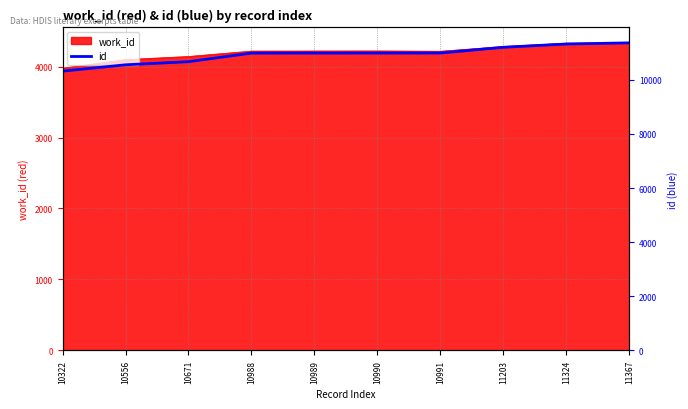

What is the change in value from 10671 to 10990?

+319